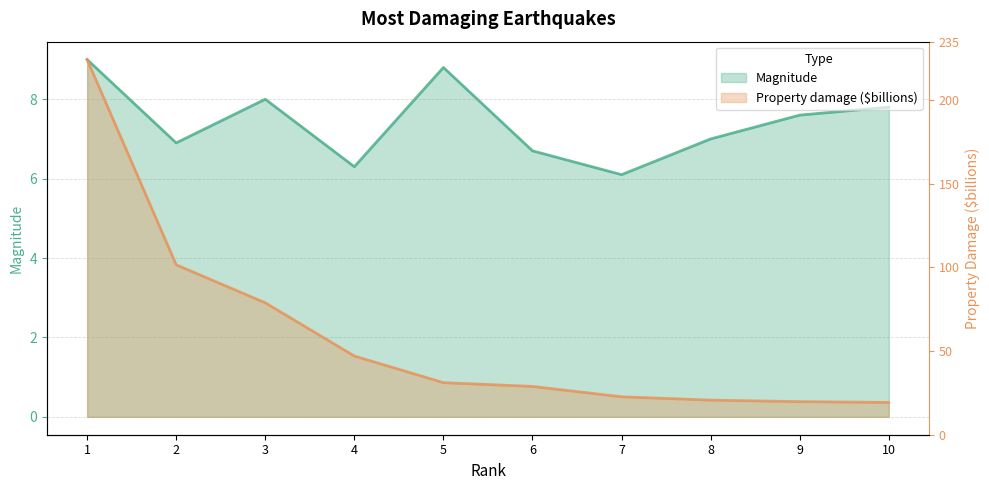

Which category has the lowest value in the Property damage ($billions) series?

10